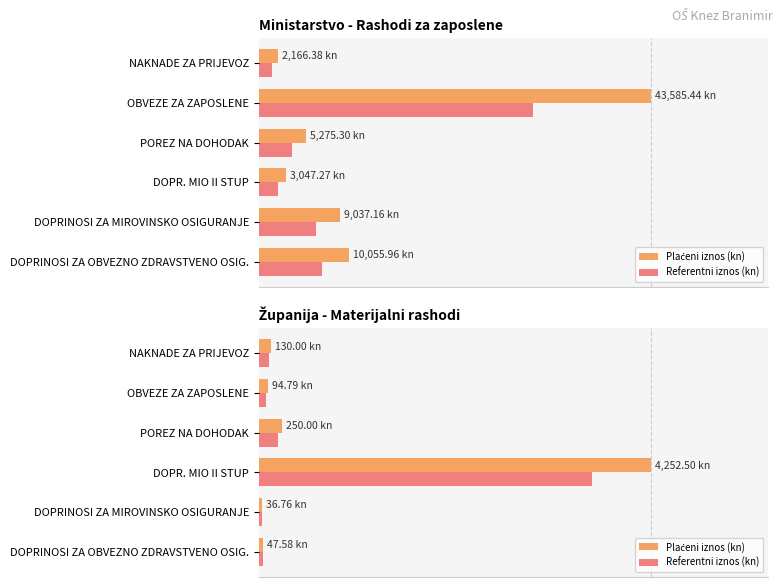

How many categories are shown in the chart?

6